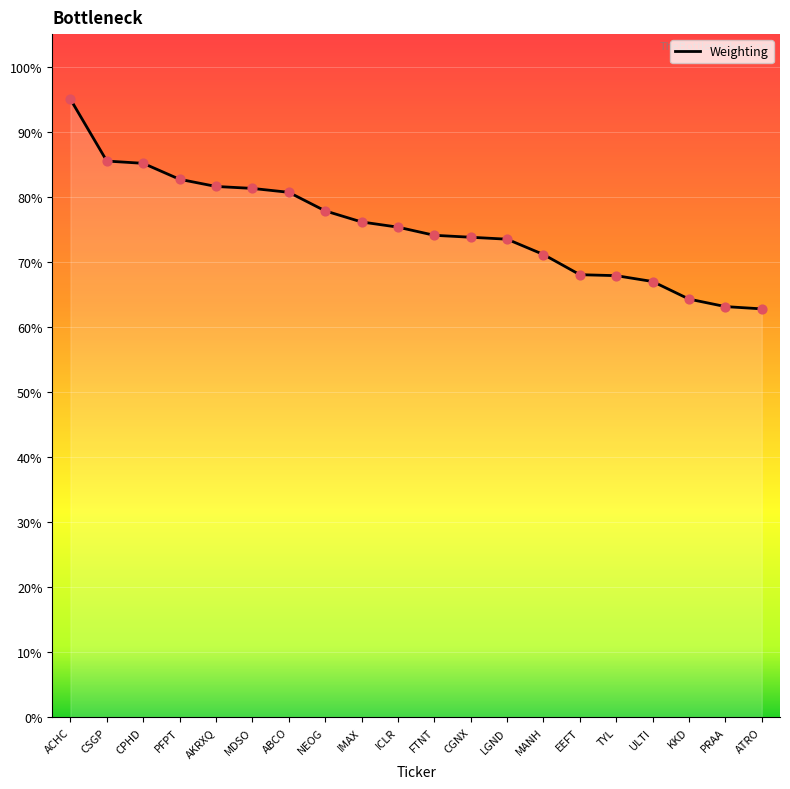

Which has a higher value, MDSO or ATRO?

MDSO